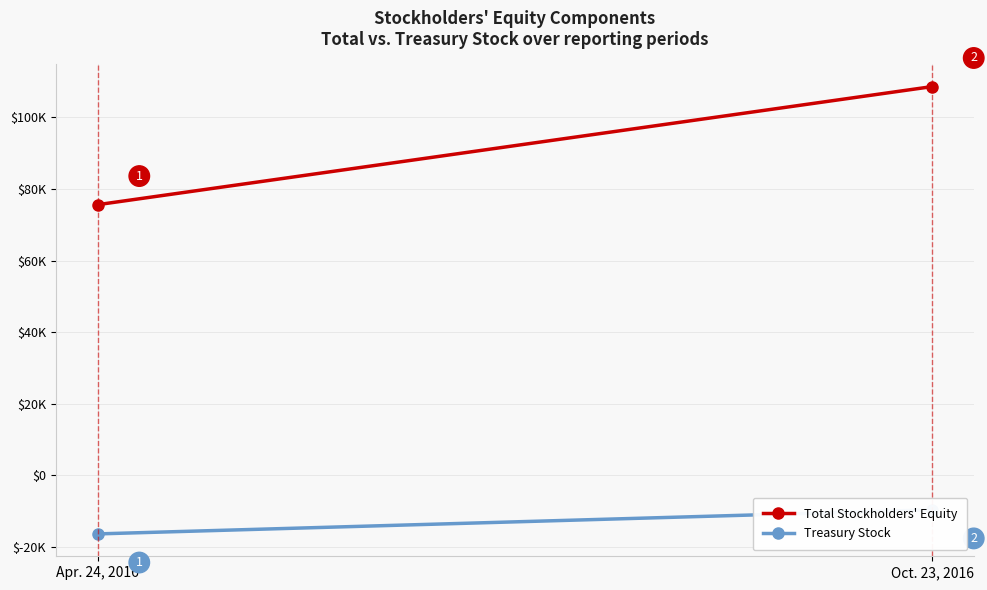

Reading left to right, what are all the values shown in this chart?

Total Stockholders' Equity: Apr. 24, 2016=75618	Oct. 23, 2016=108622
Treasury Stock: Apr. 24, 2016=-16407	Oct. 23, 2016=-9665